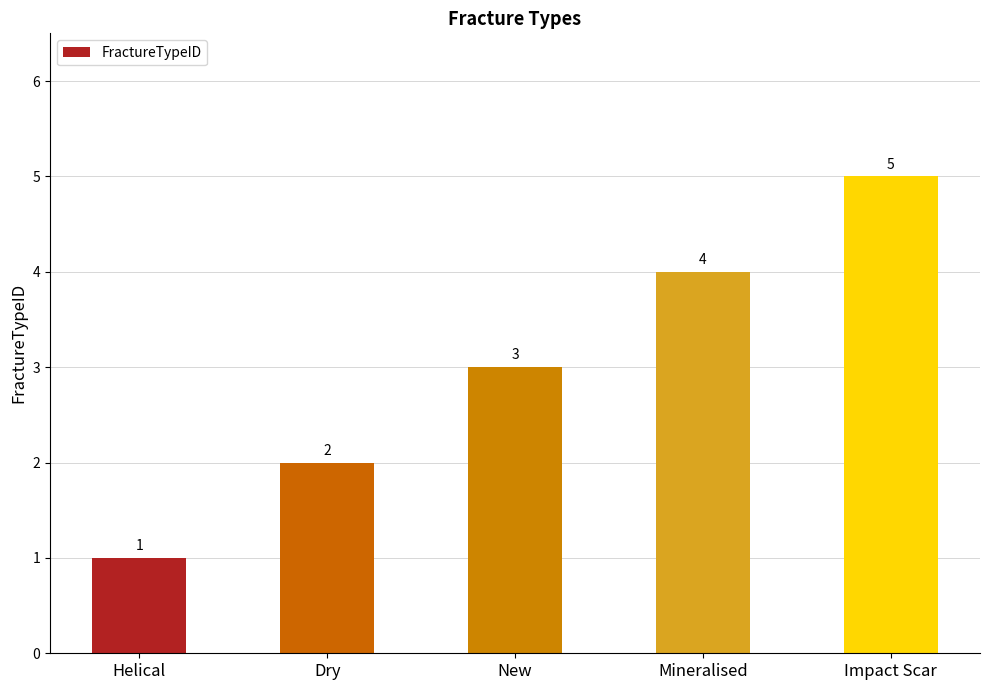

Count the number of categories in the chart.

5